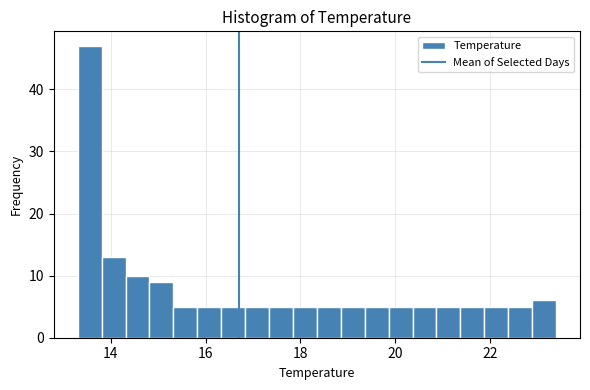

Read against the x-axis, roughly where is the centre of the tallest bar?

13.6